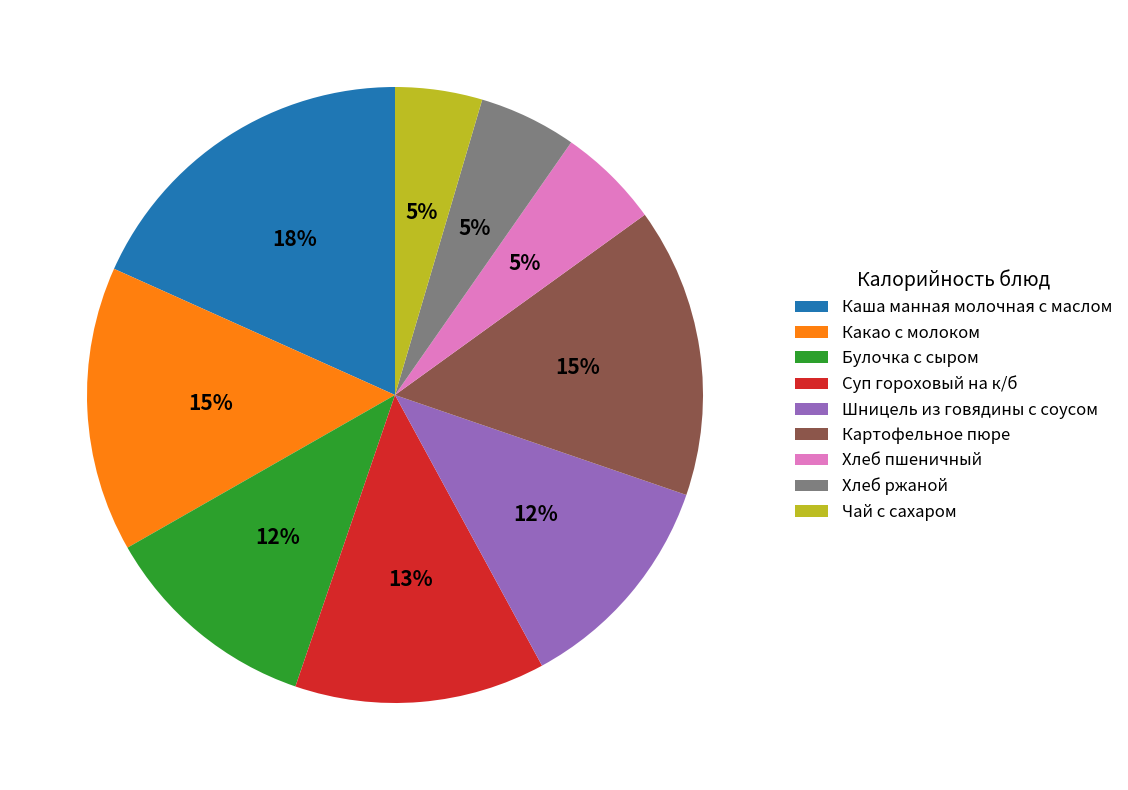

Is it true that Суп гороховый на к/б is 13% of the pie?

True